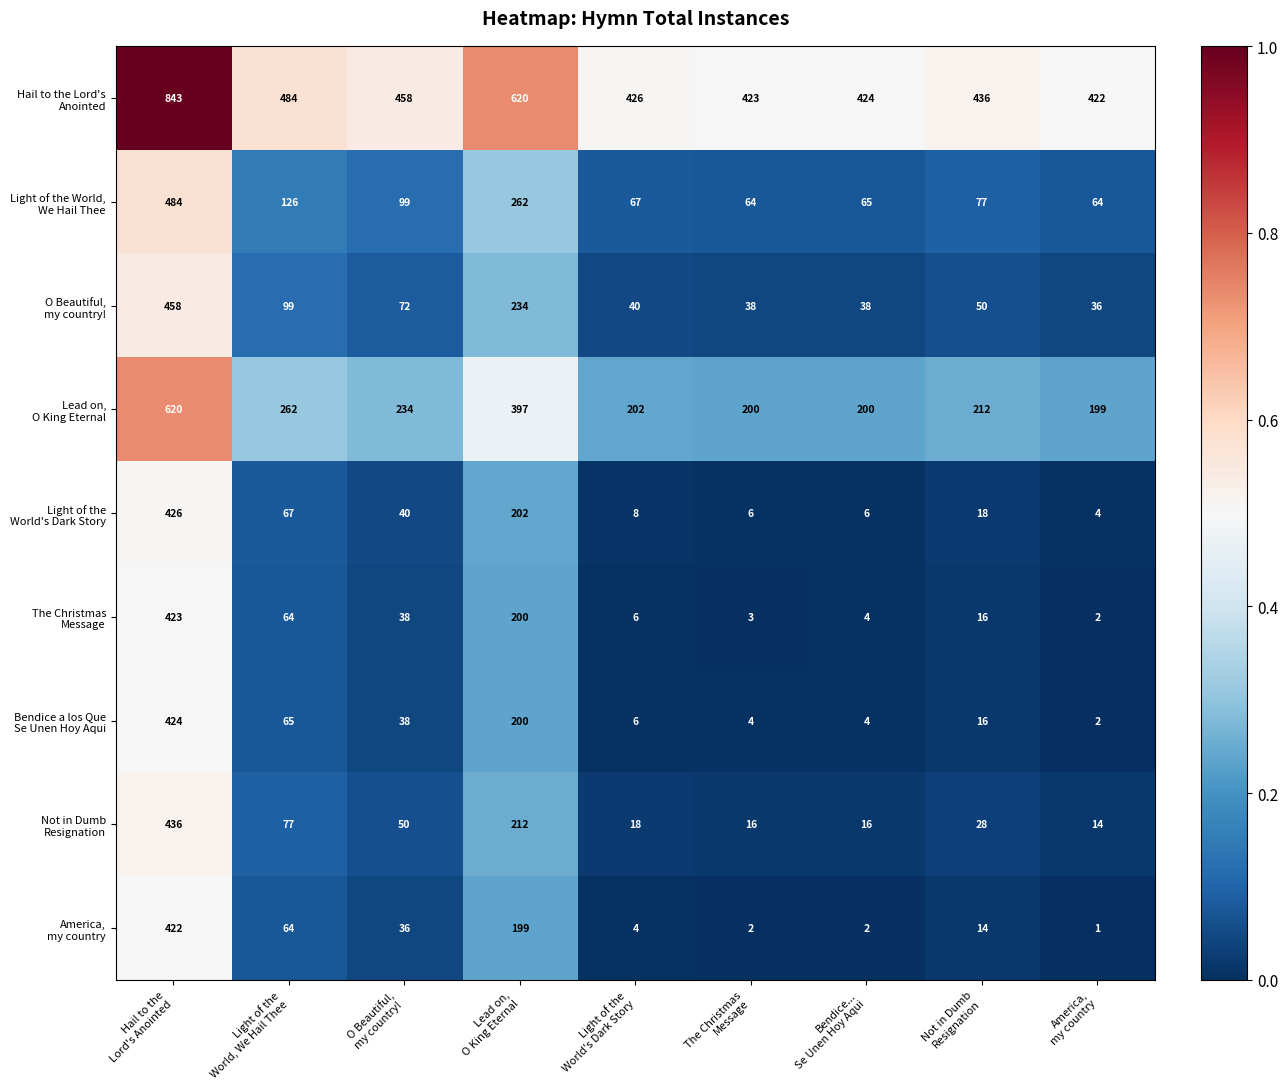

What is the greatest value displayed?

843